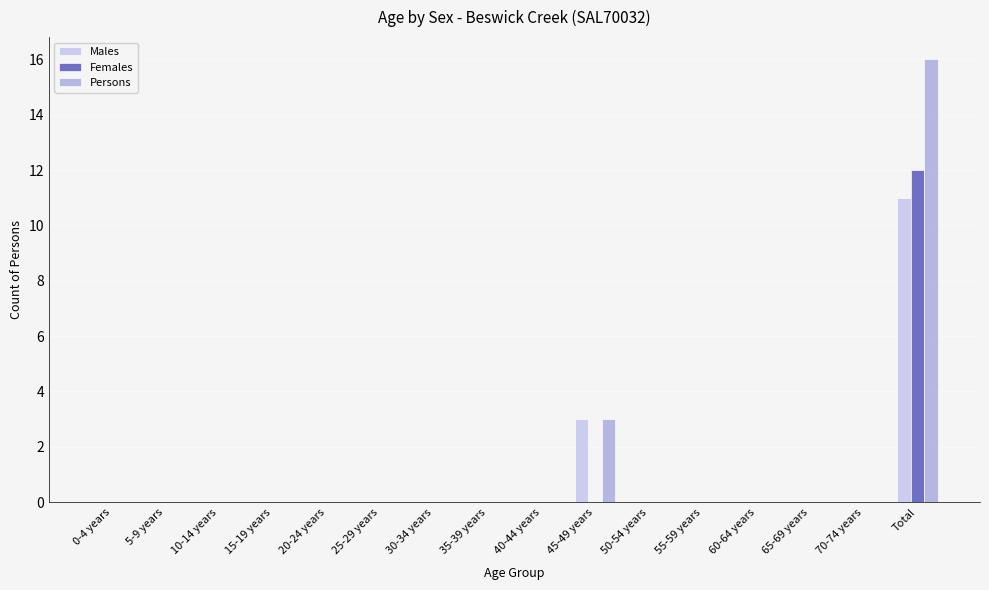

How many groups of bars are there?

16